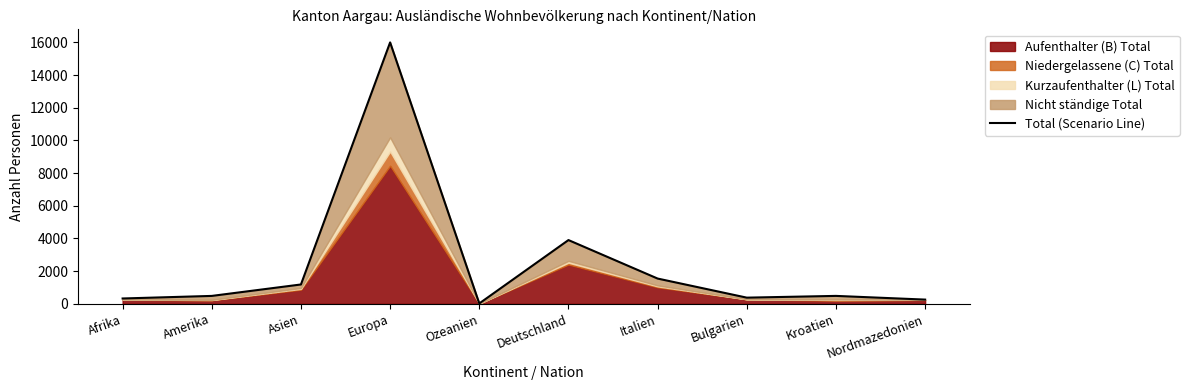

The chart shows a value of 487 at Amerika. True or false?

True